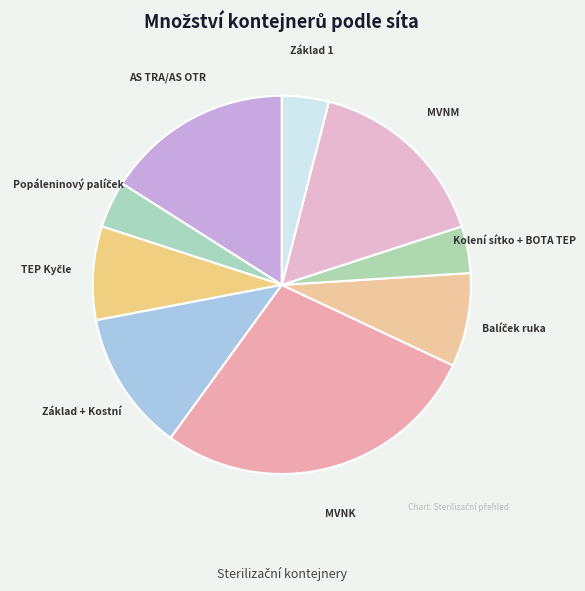

Which category has the biggest portion of the pie?

MVNK